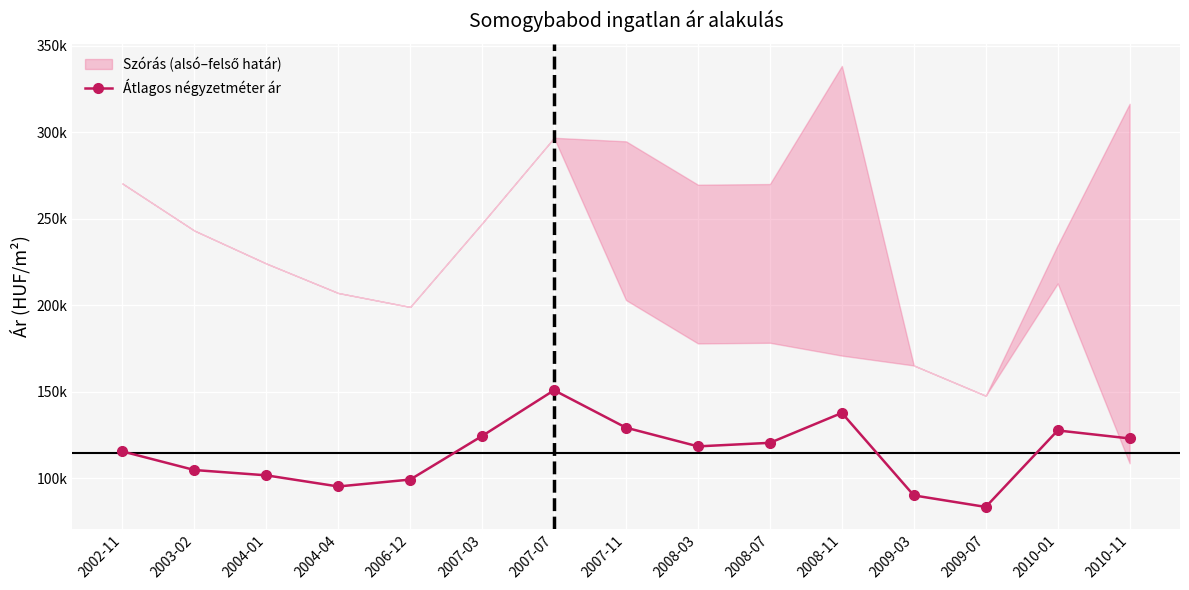

Rank the categories by value from highest to lowest.

2007-07, 2008-11, 2007-11, 2010-01, 2007-03, 2010-11, 2008-07, 2008-03, 2002-11, 2003-02, 2004-01, 2006-12, 2004-04, 2009-03, 2009-07